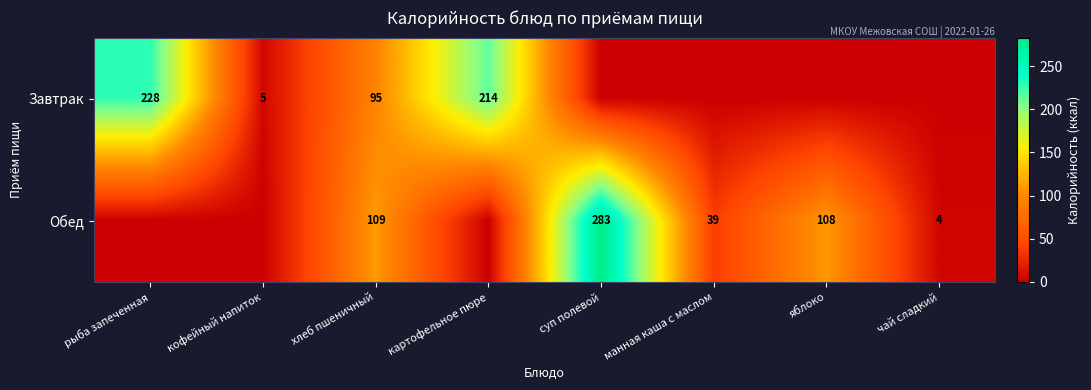

The value of Обед at хлеб пшеничный is 190. True or false?

False